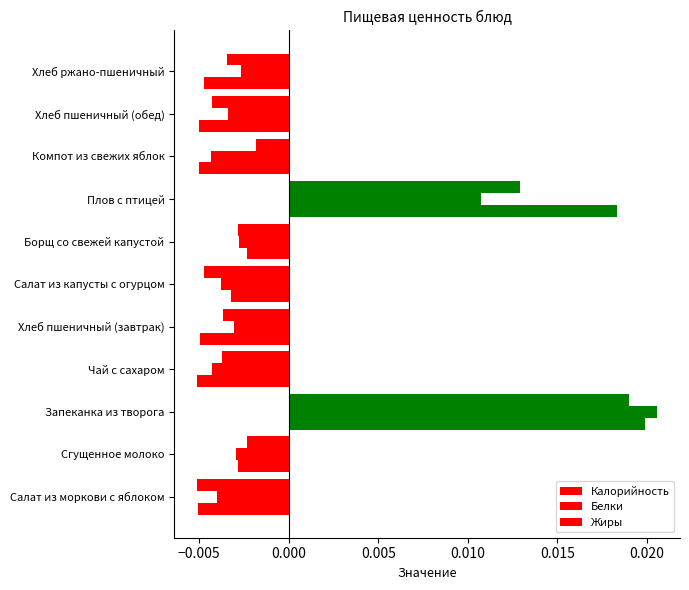

Count the number of data series in this chart.

3